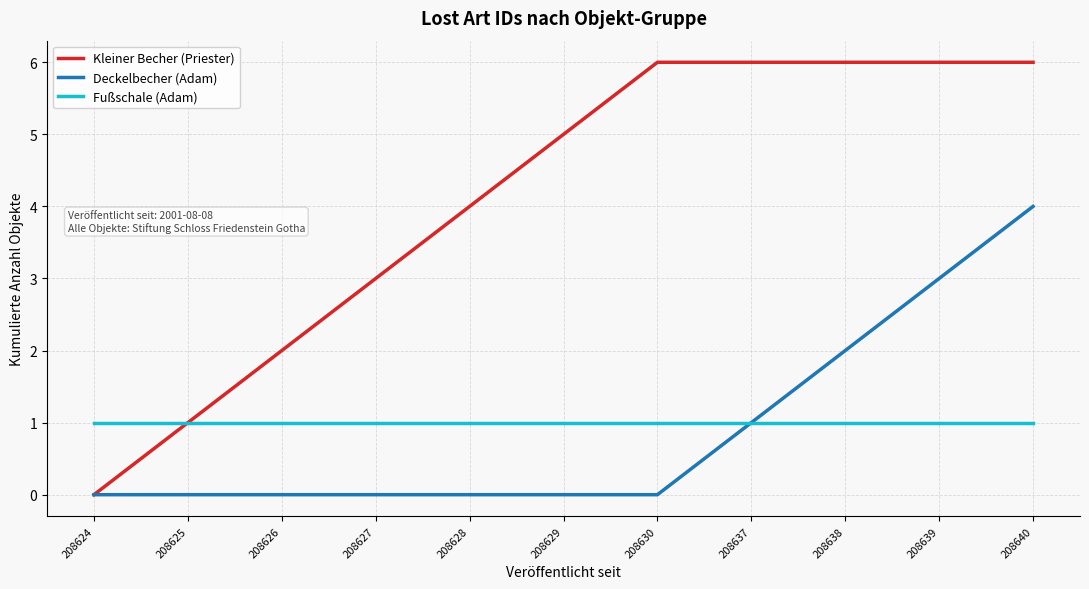

Which series changed the most between 208625 and 208629?

Kleiner Becher (Priester)